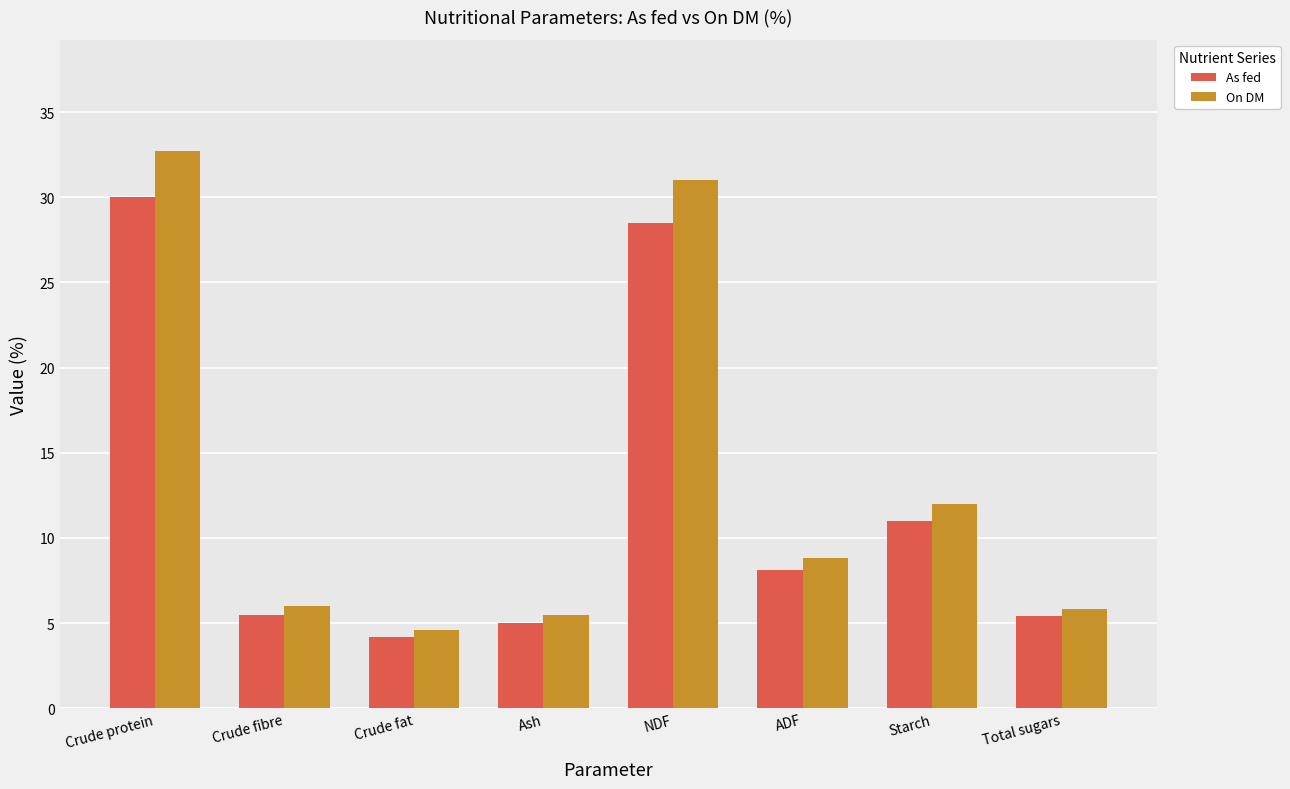

Rank the series at Crude fibre from highest to lowest value.

On DM, As fed